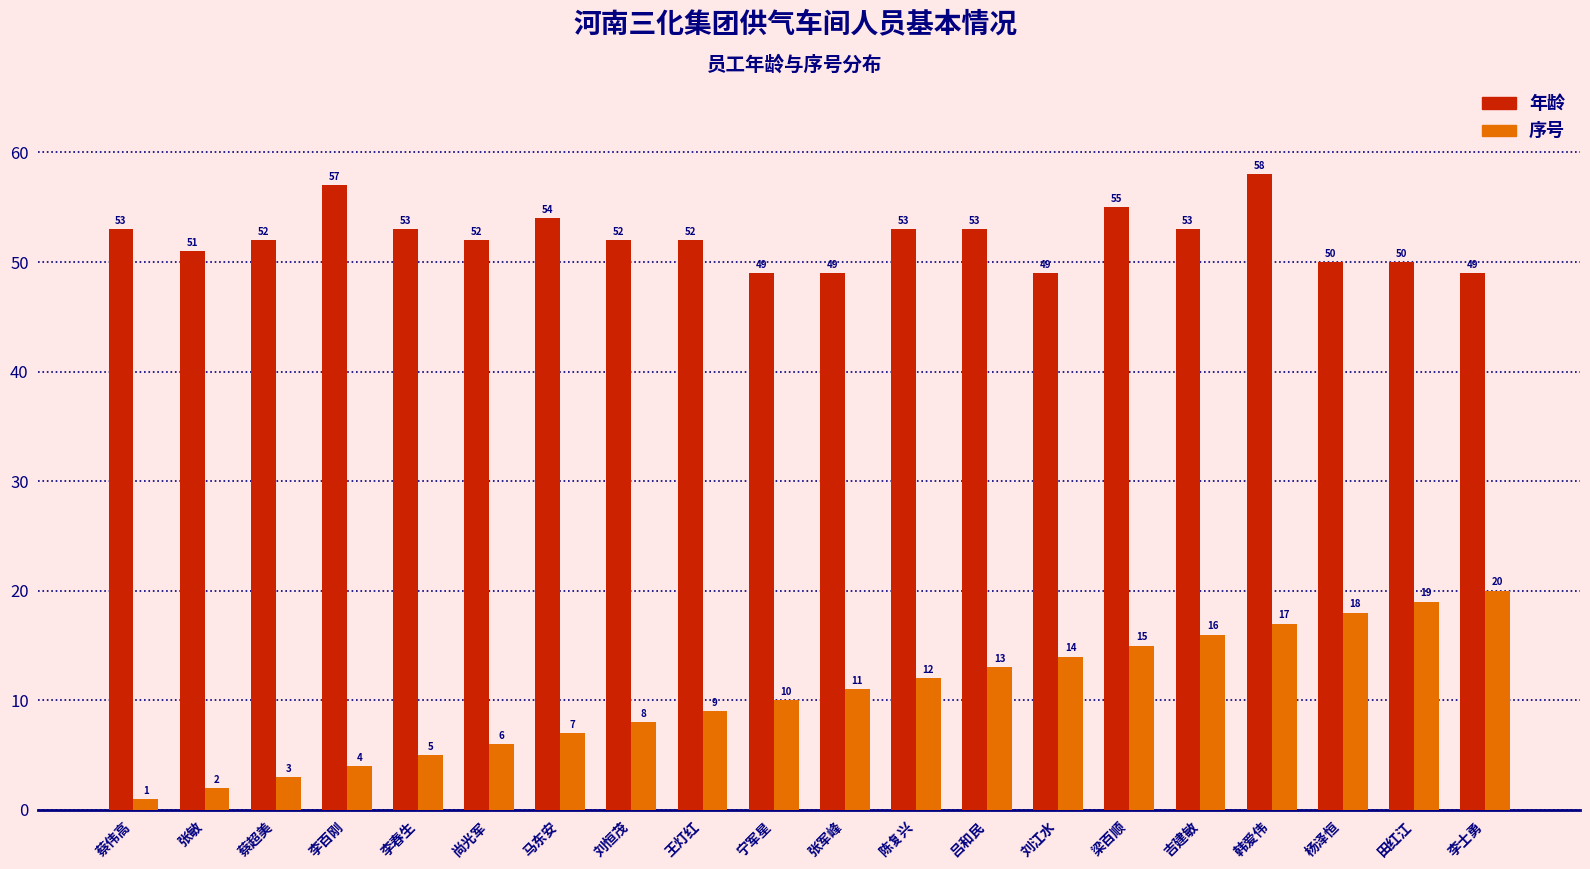

What is the difference between the highest and lowest values at 王灯红?

43